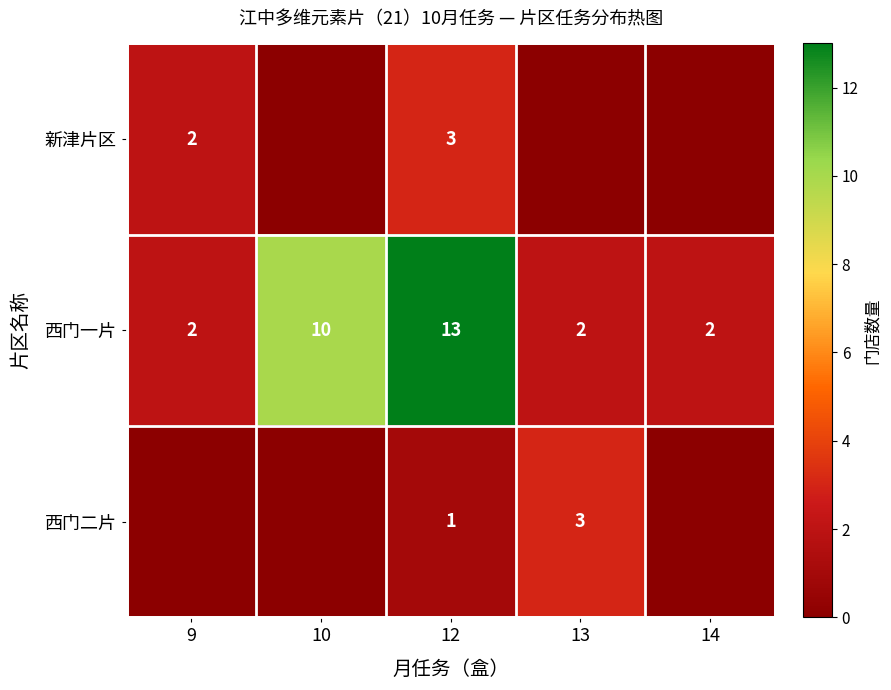

How many 西门一片 values are between 2 and 10?

4